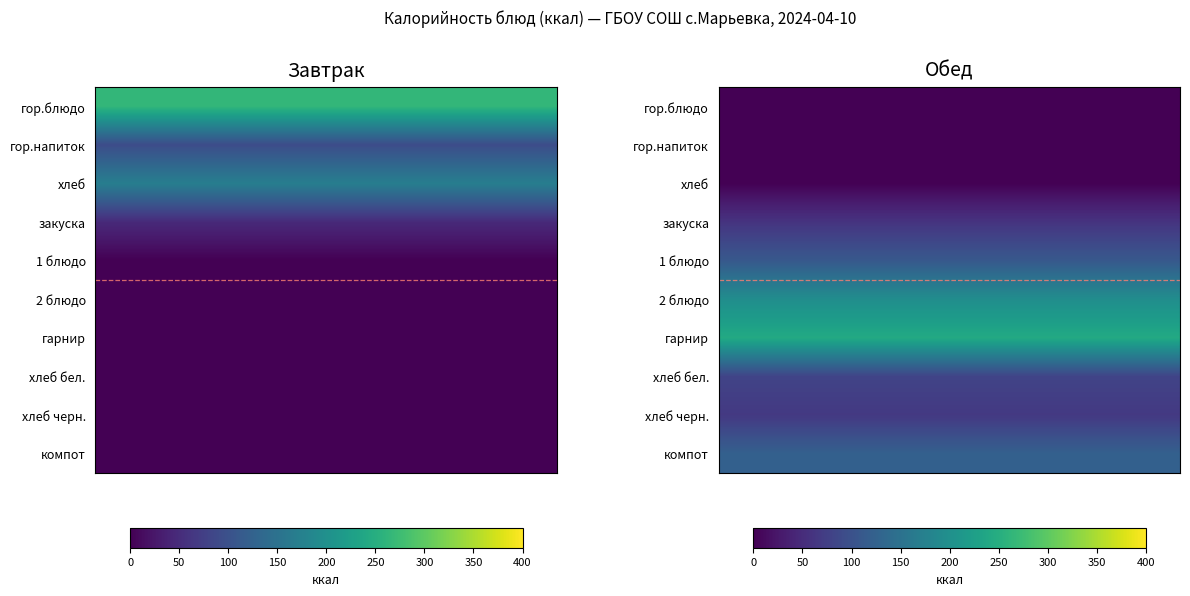

At хлеб, list the series in order from largest to smallest.

Завтрак, Обед